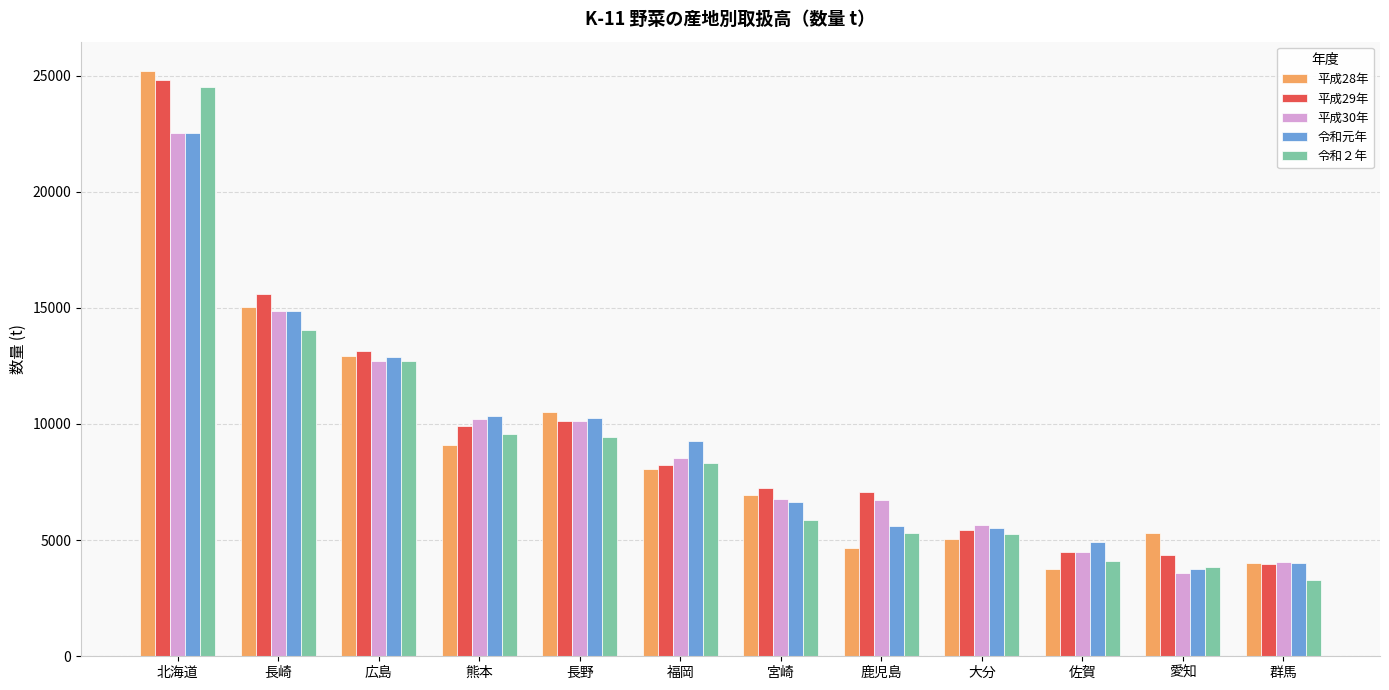

True or false: 令和元年 has a value of 5596 at 鹿児島.

True